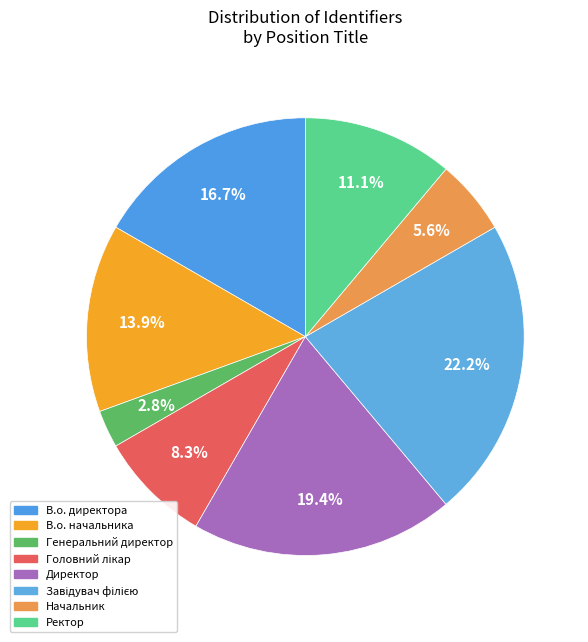

What is the smallest slice in the pie chart?

Генеральний директор